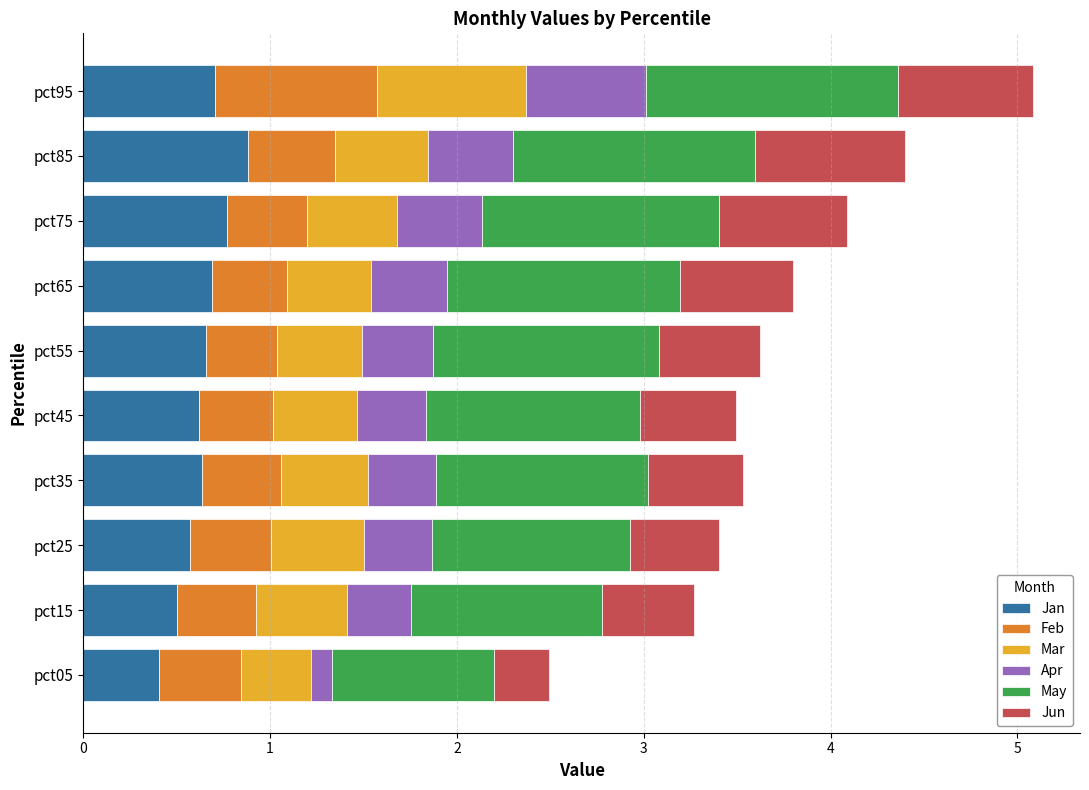

Count the number of data series in this chart.

6